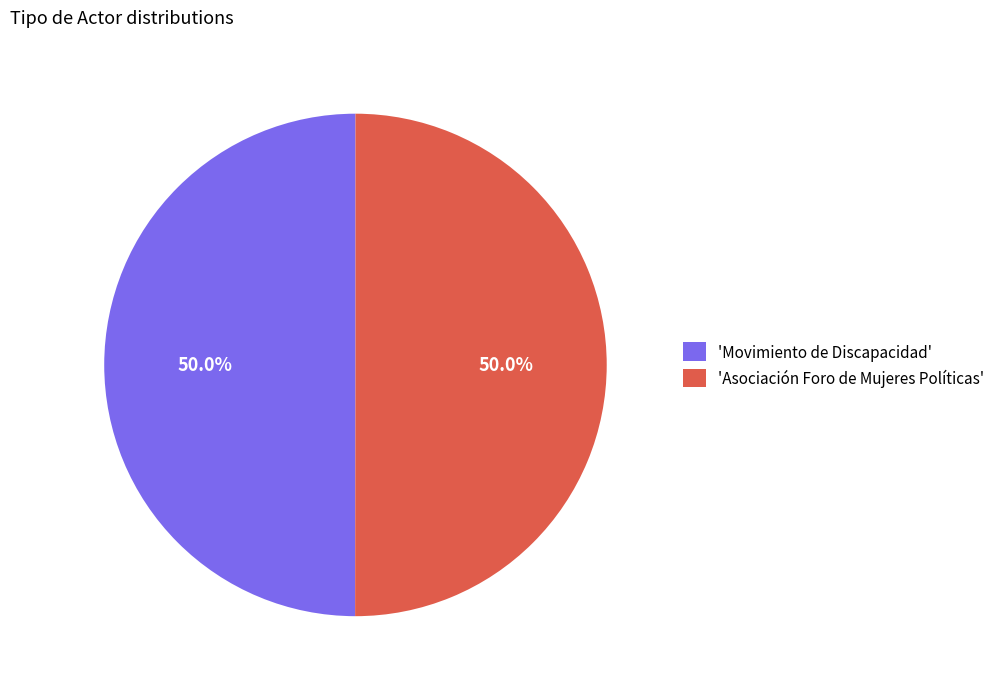

What is the ratio of the value at 'Movimiento de Discapacidad' to the value at 'Asociación Foro de Mujeres Políticas'?

1.0